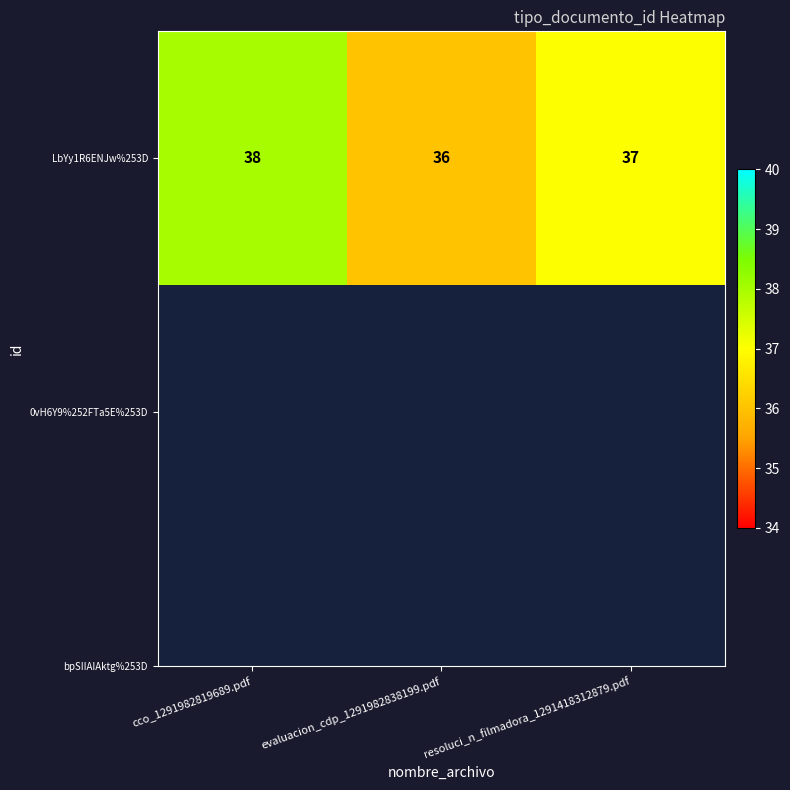

What is the difference between the second highest and minimum values?

1